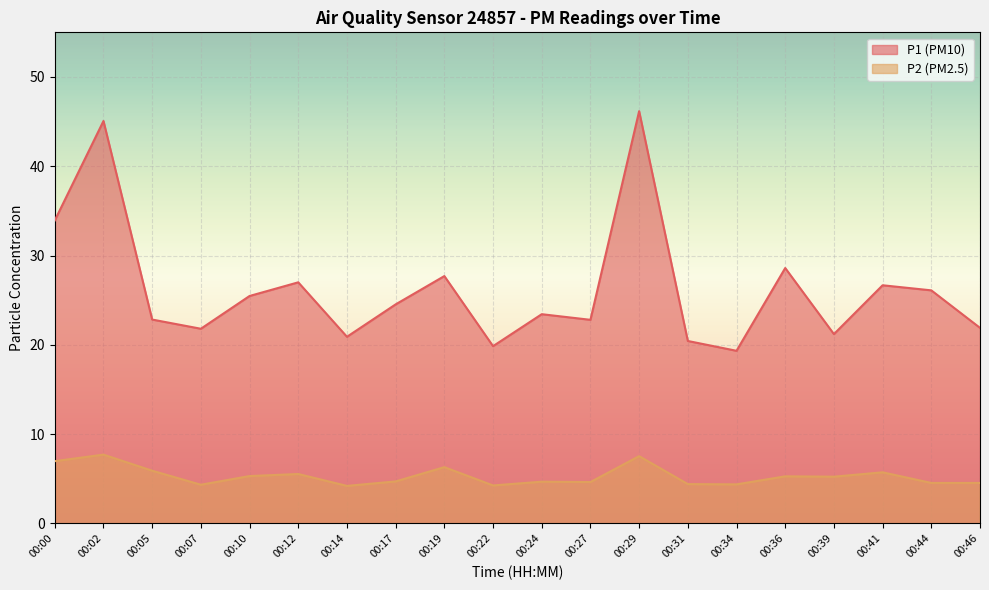

What is the minimum value for P1?

19.3